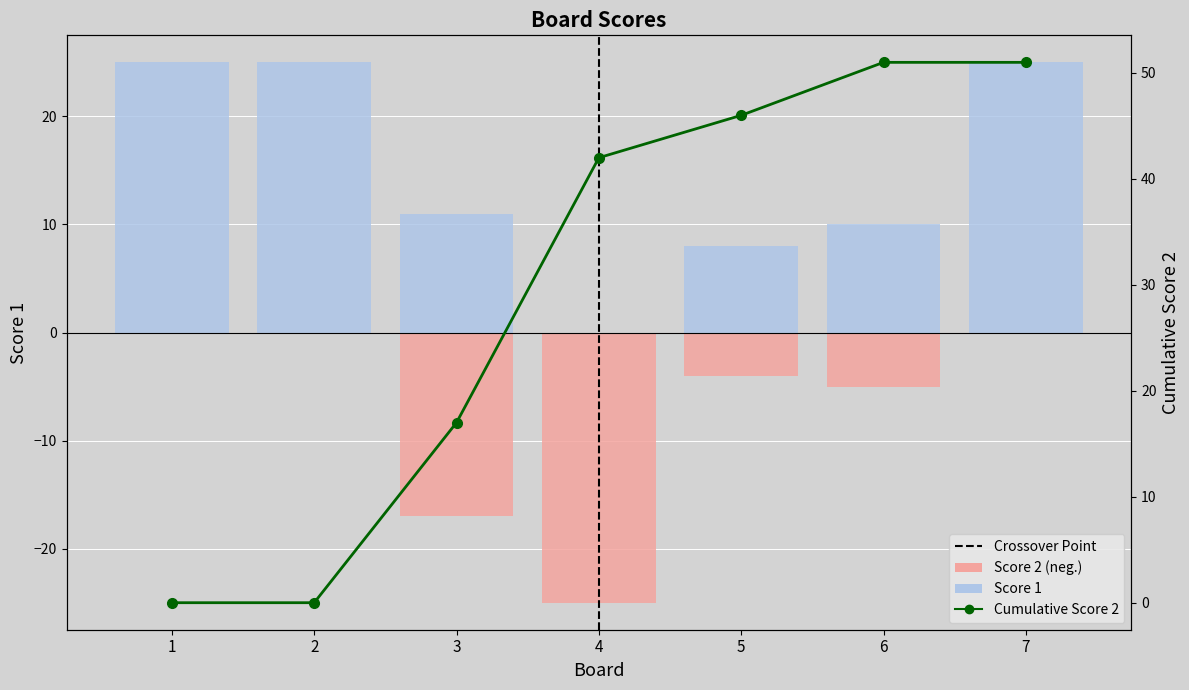

The value of Score 2 at 7 is 10. True or false?

False